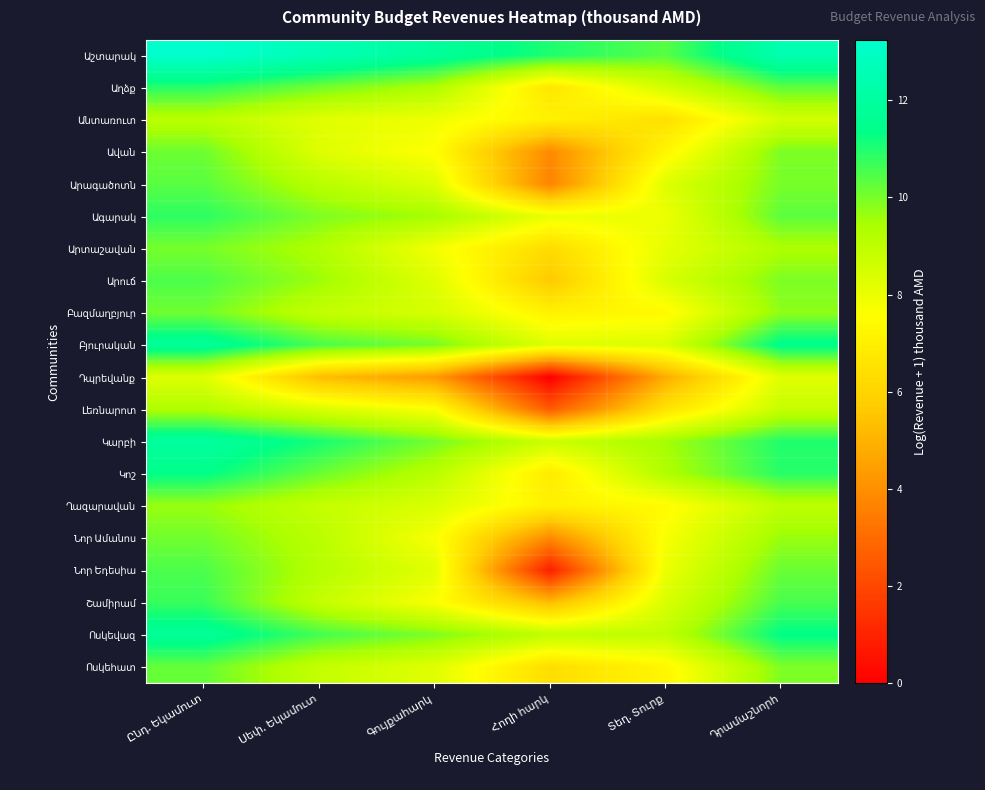

What value does the Աշտարակ series have at Սեփ. Եկամուտ?

12.6